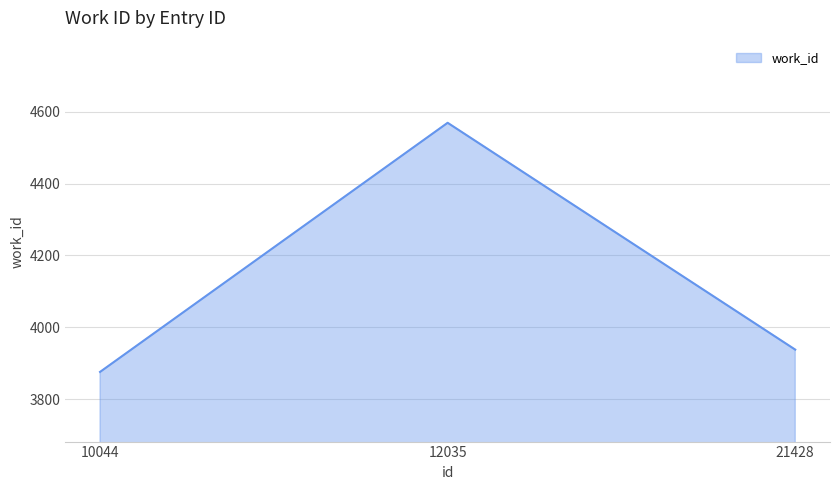

What is the maximum value shown in the chart?

4569